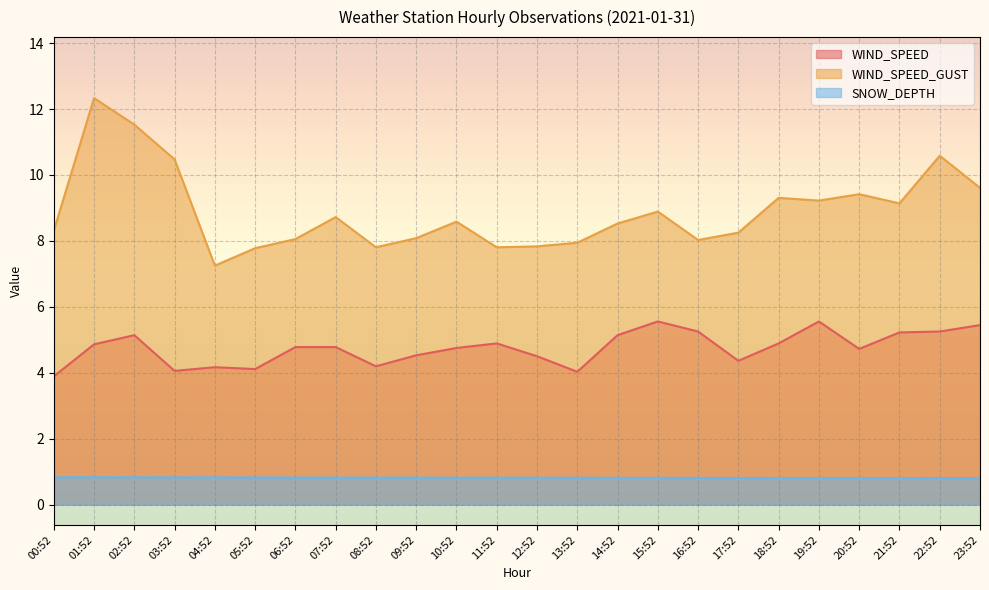

Which series has the largest range (max minus min)?

WIND_SPEED_GUST